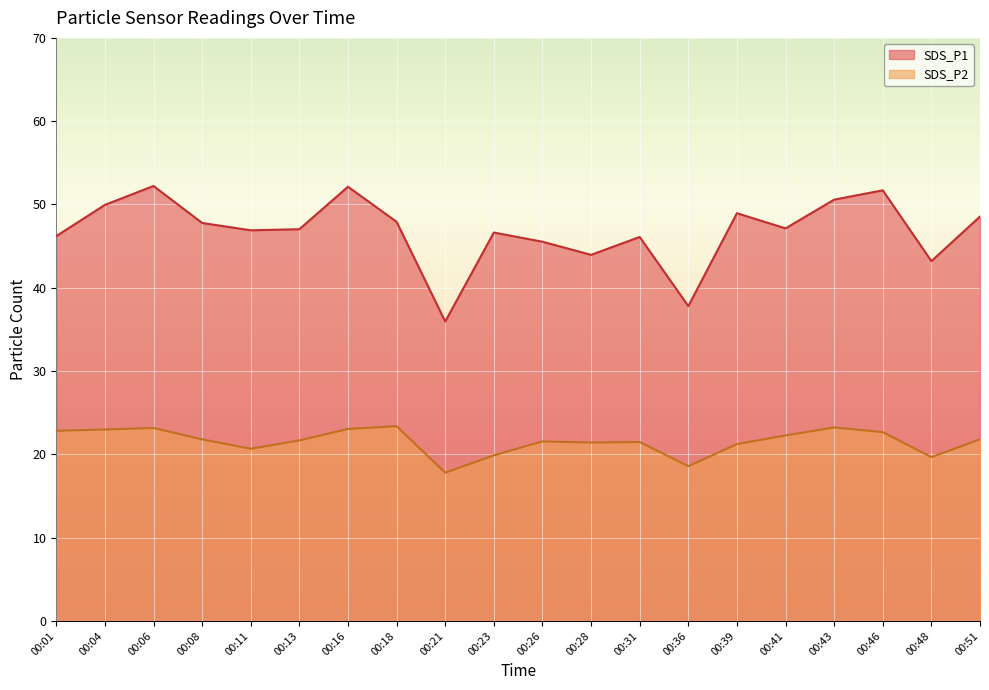

At which label does SDS_P2 reach its peak?

00:18